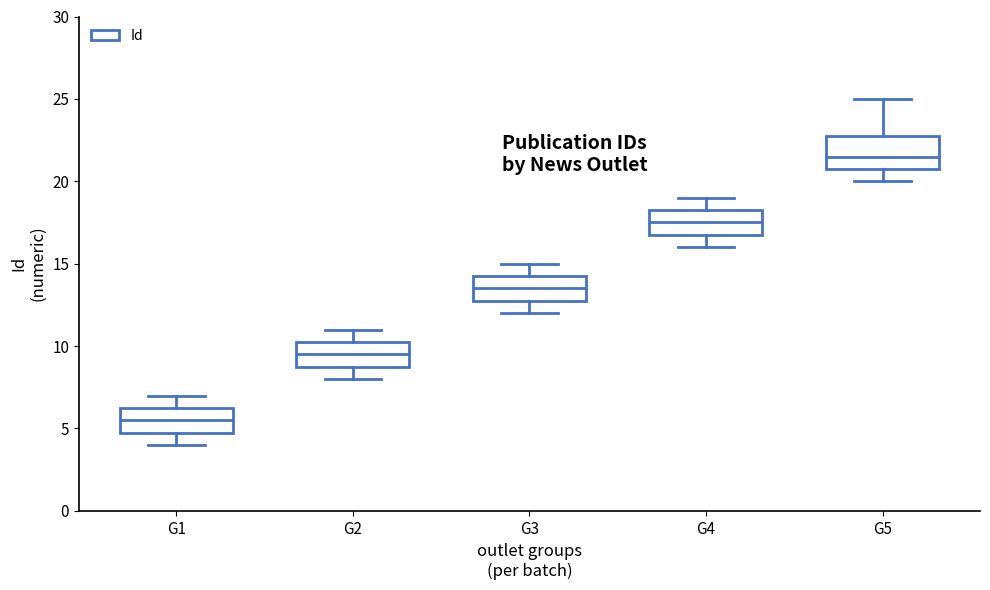

Which box's median line is the lowest?

G1